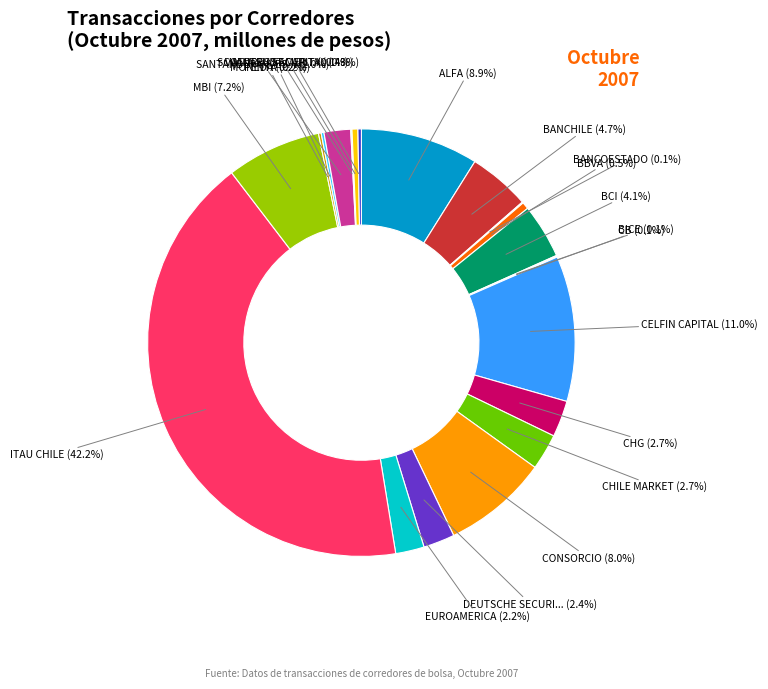

Is there a majority slice in this chart?

No